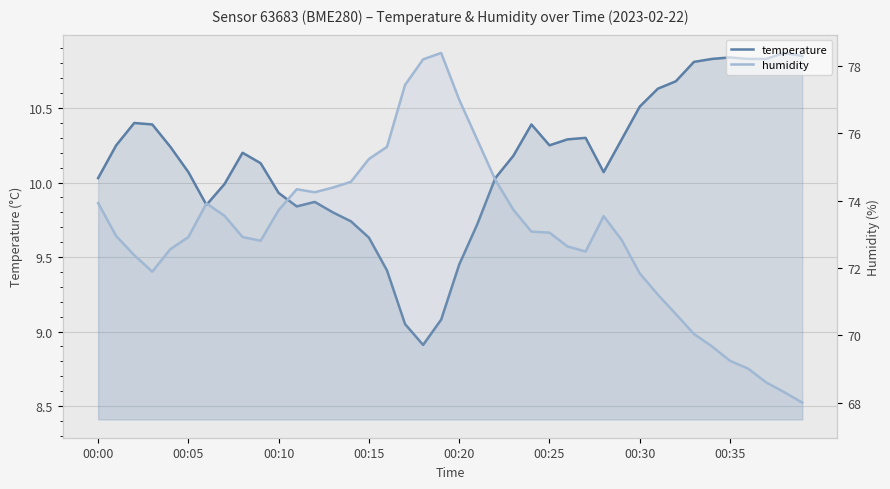

Between 9 and 31, which is larger?

31